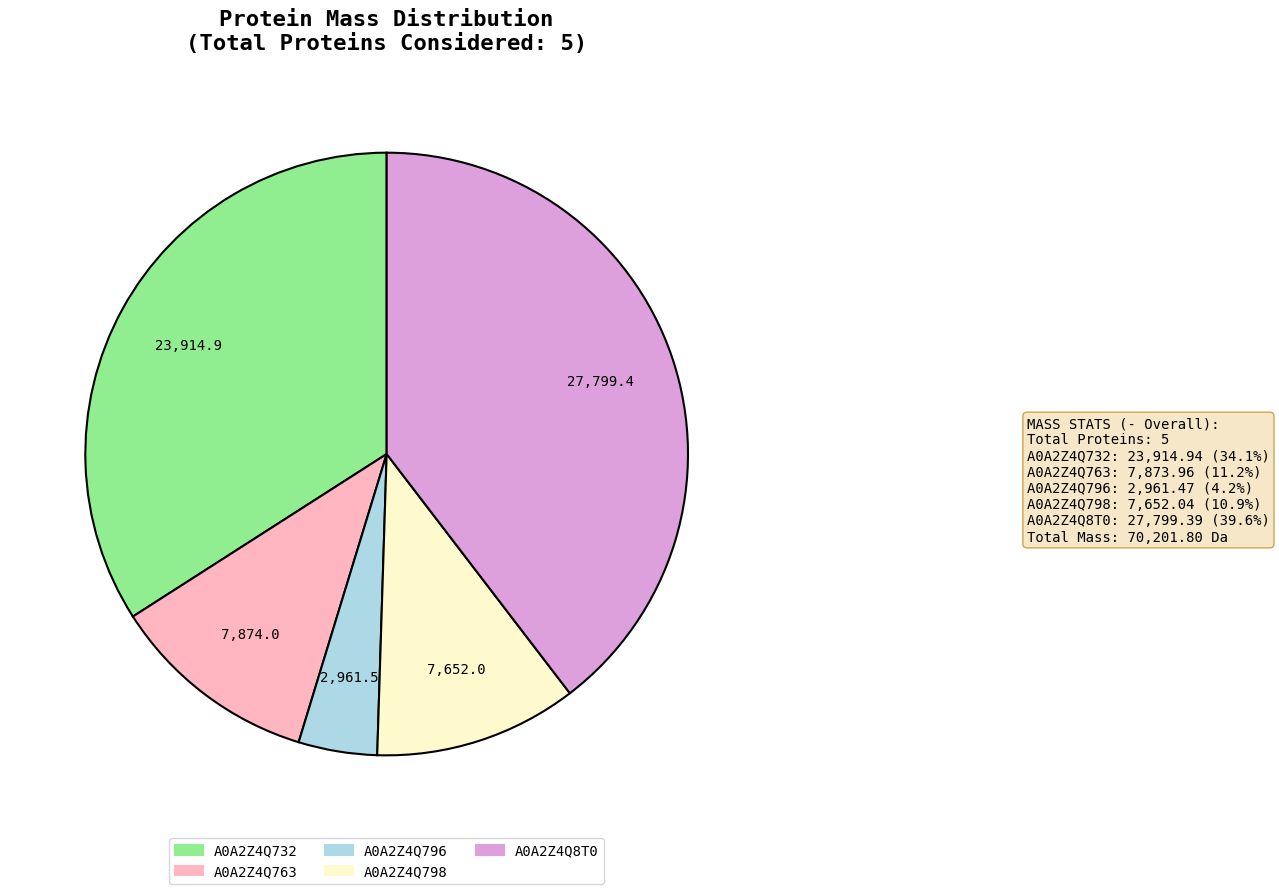

Approximately how many times larger is the value at A0A2Z4Q763 compared to A0A2Z4Q732?

0.3